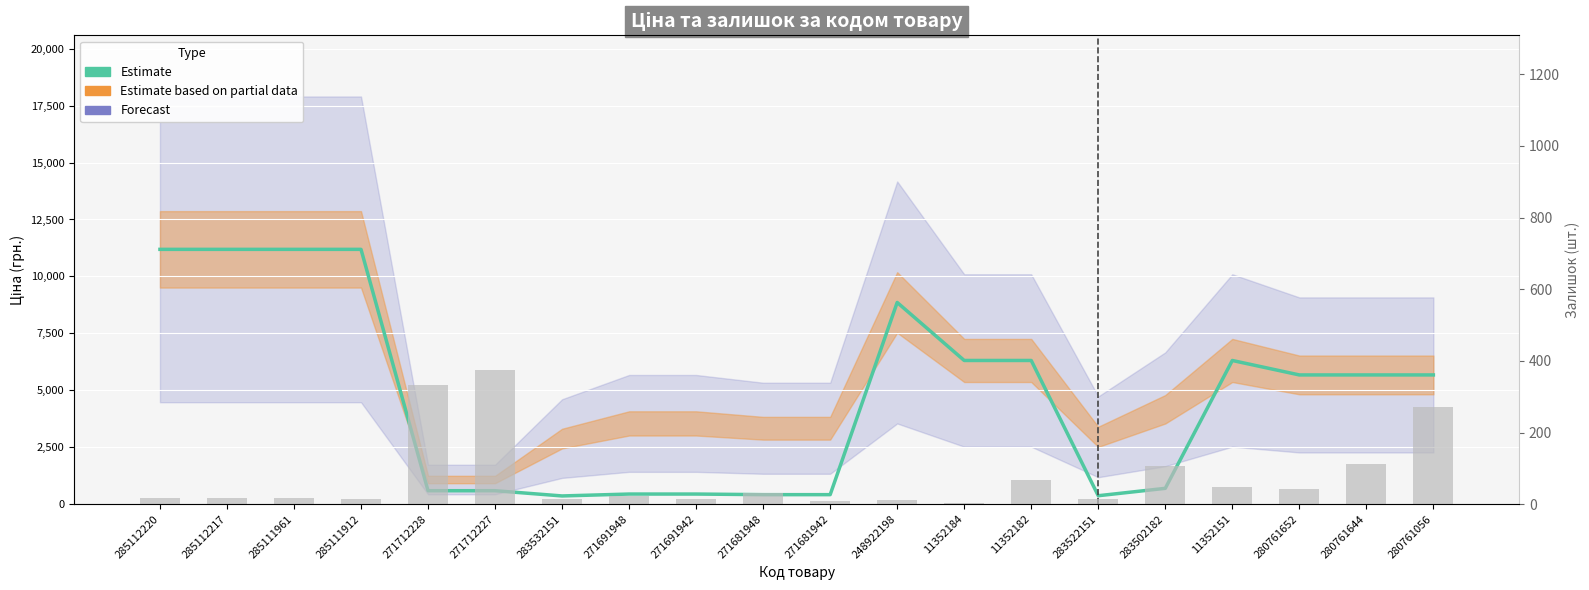

Which series has the largest range (max minus min)?

Estimate